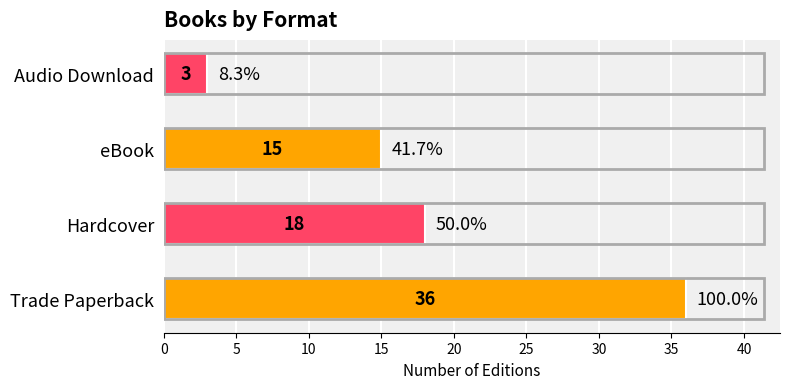

Where is the data nearest to the value 19?

Hardcover